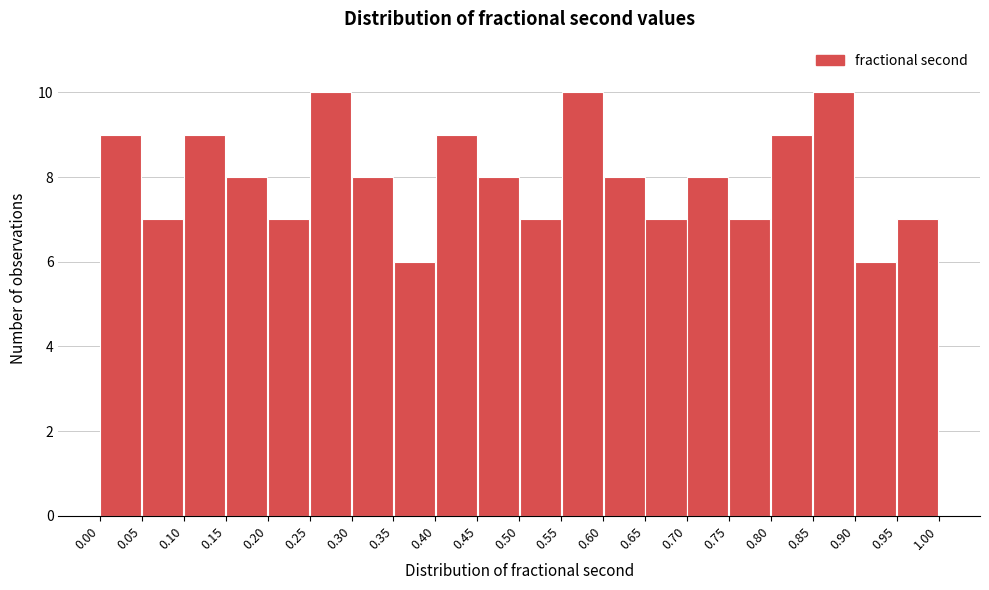

What is the height of the bar covering 0.75 to 0.80 on the x-axis? The values are not printed on the chart, so give them approximately, as read against the axis.

7